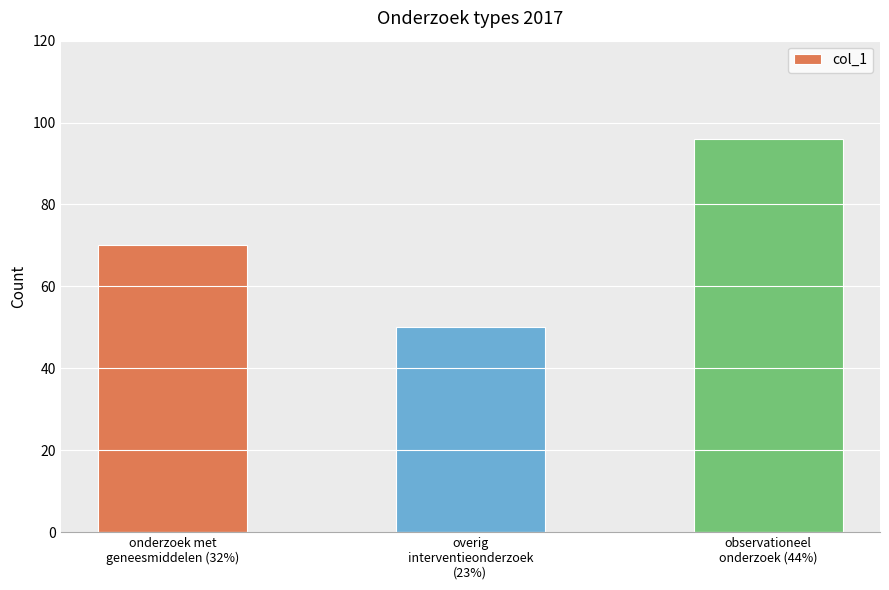

Reading right to left, transcribe all the data shown in this chart.

observationeel
onderzoek (44%)=96	overig
interventieonderzoek
(23%)=50	onderzoek met
geneesmiddelen (32%)=70